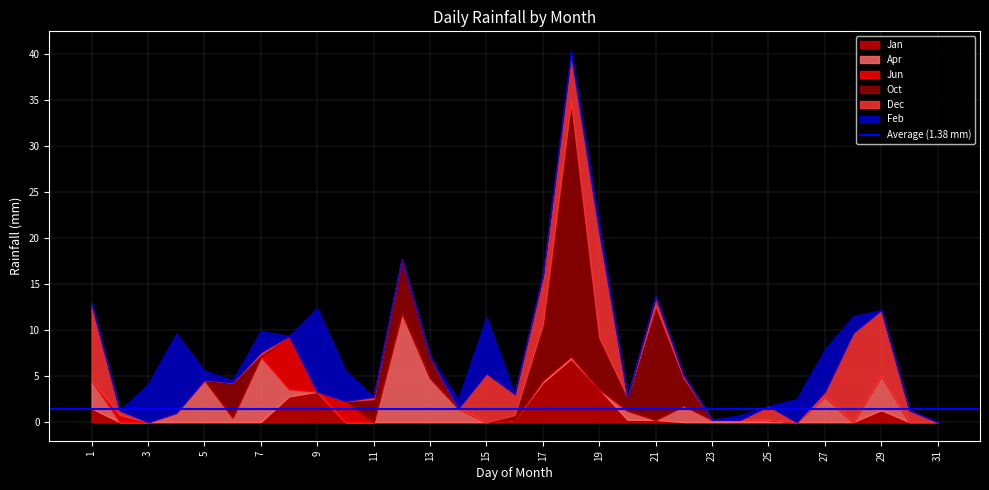

Is it true that Dec equals -6.9 at 13?

False